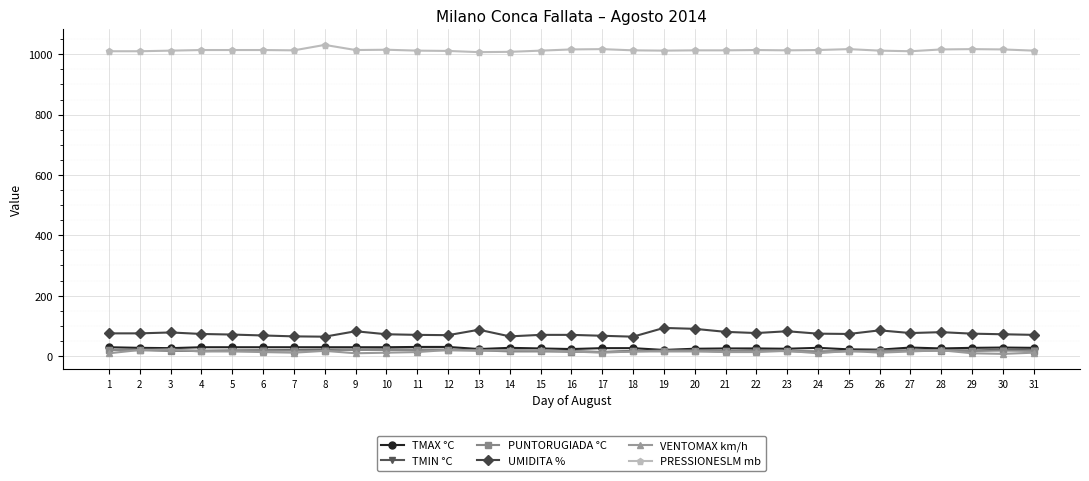

Which series has the largest total across all categories?

PRESSIONESLM mb